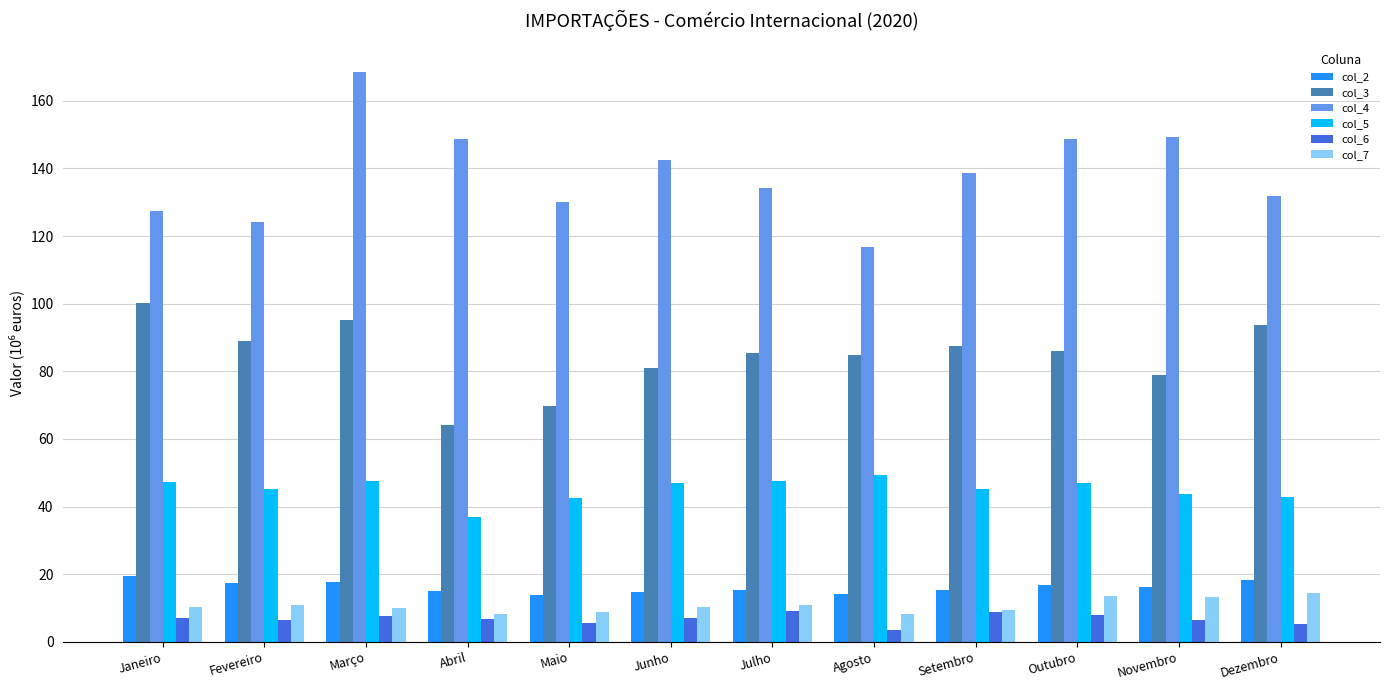

How many data points does each series have?

12